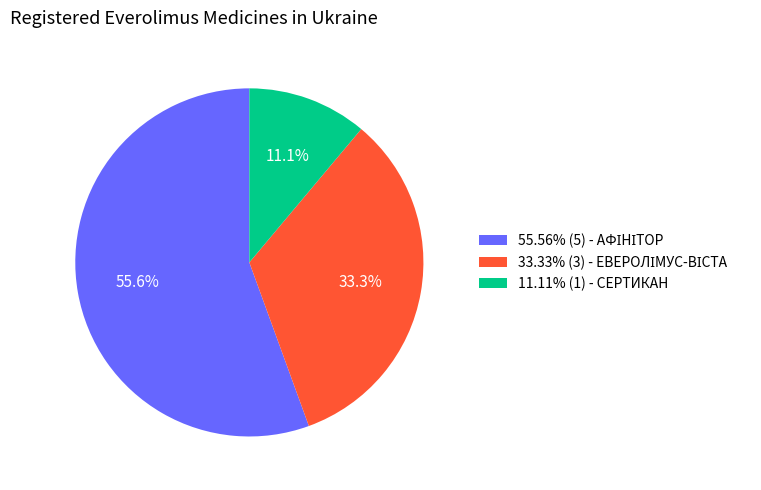

Count the number of slices in the pie.

3